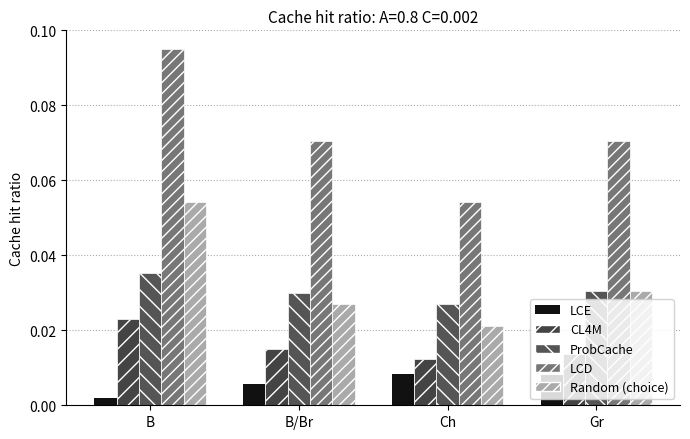

What is the sum of all Random (choice) values?

0.1